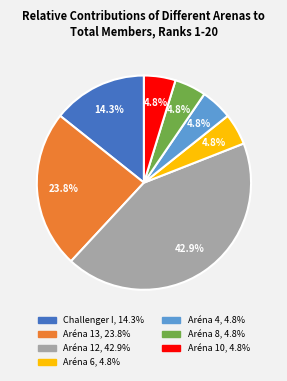

Is the sum of Aréna 6 and Aréna 4 greater than half?

No